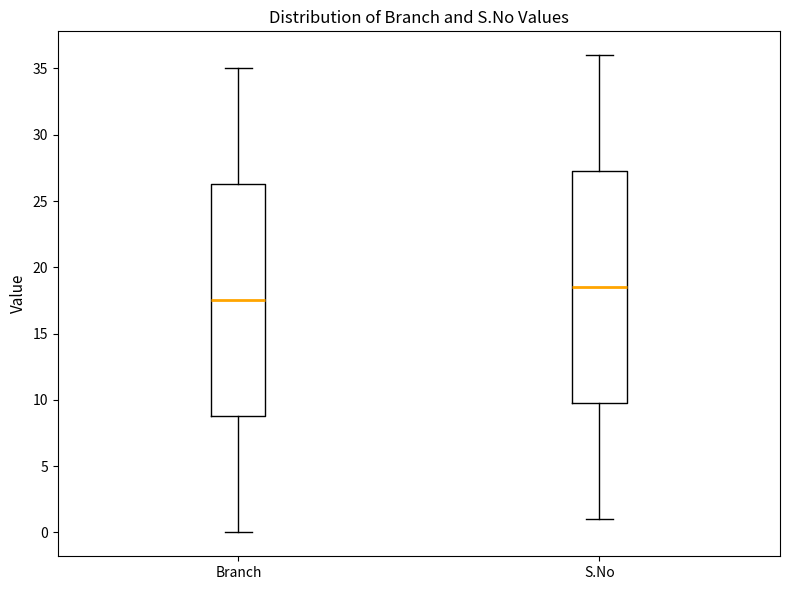

Which box has the lowest median line?

Branch